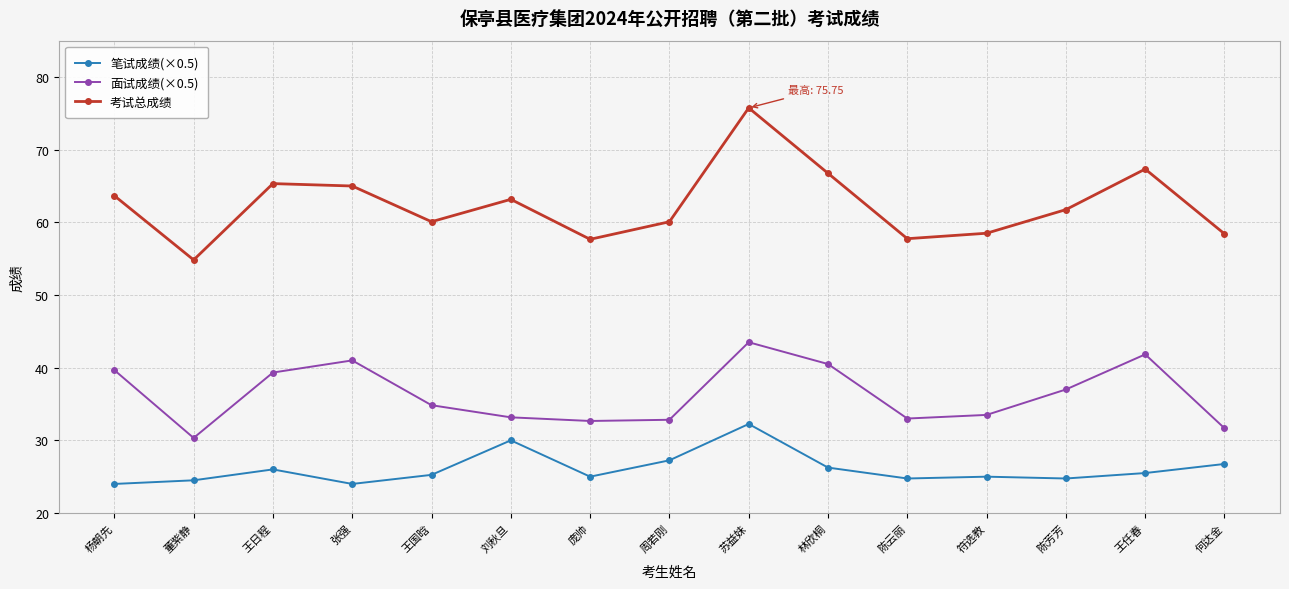

How many data points does each series have?

15